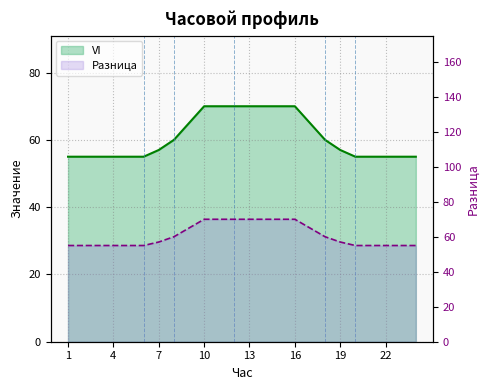

What is the maximum value shown in the chart?

70